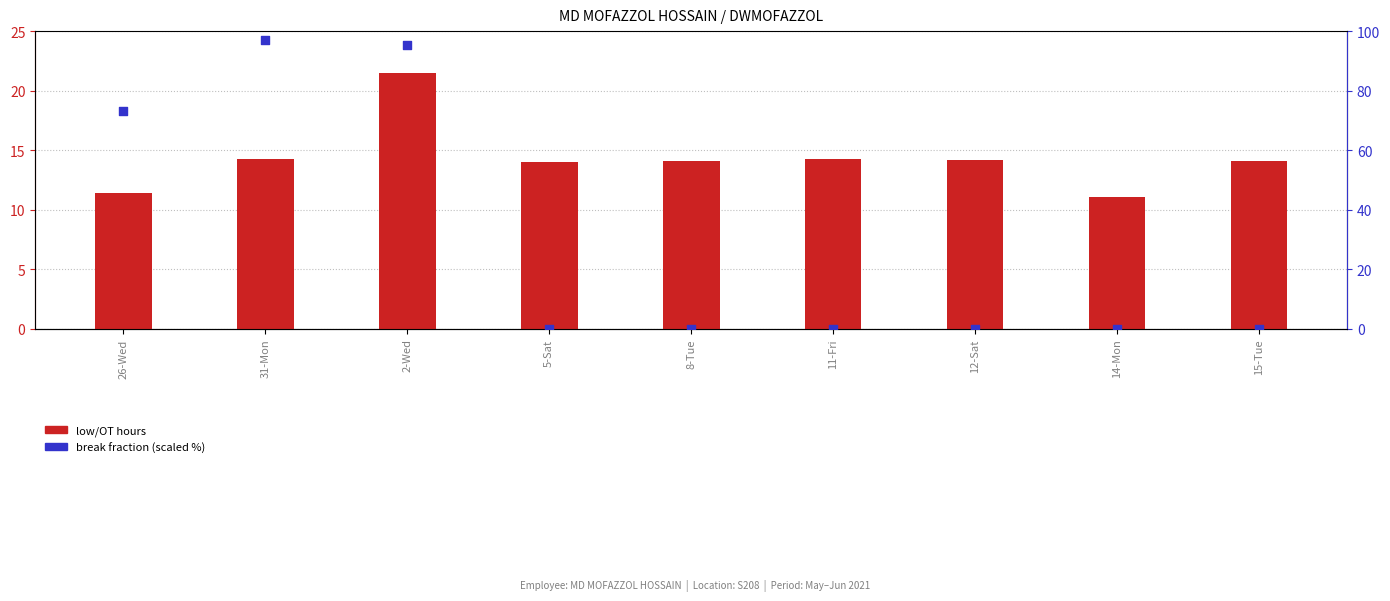

What are all the series names shown in the legend?

low/OT hours, break fraction (scaled %)